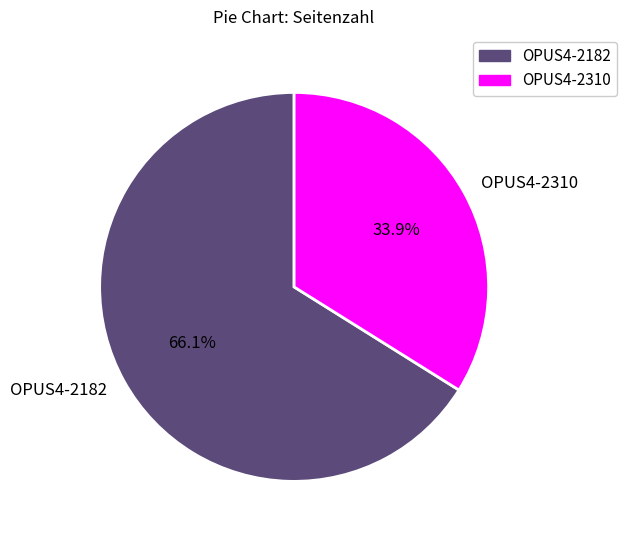

What percentage is the OPUS4-2182 slice, to the nearest percent?

66%